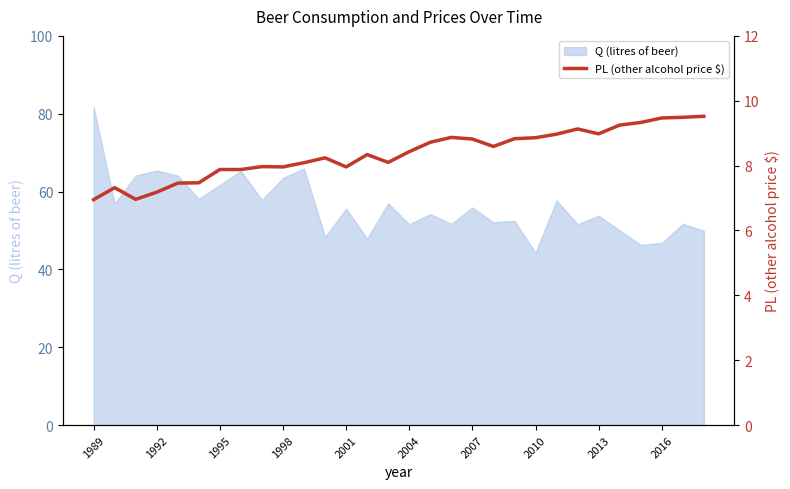

Is it true that Q (litres of beer) equals 26.6 at 2004?

False